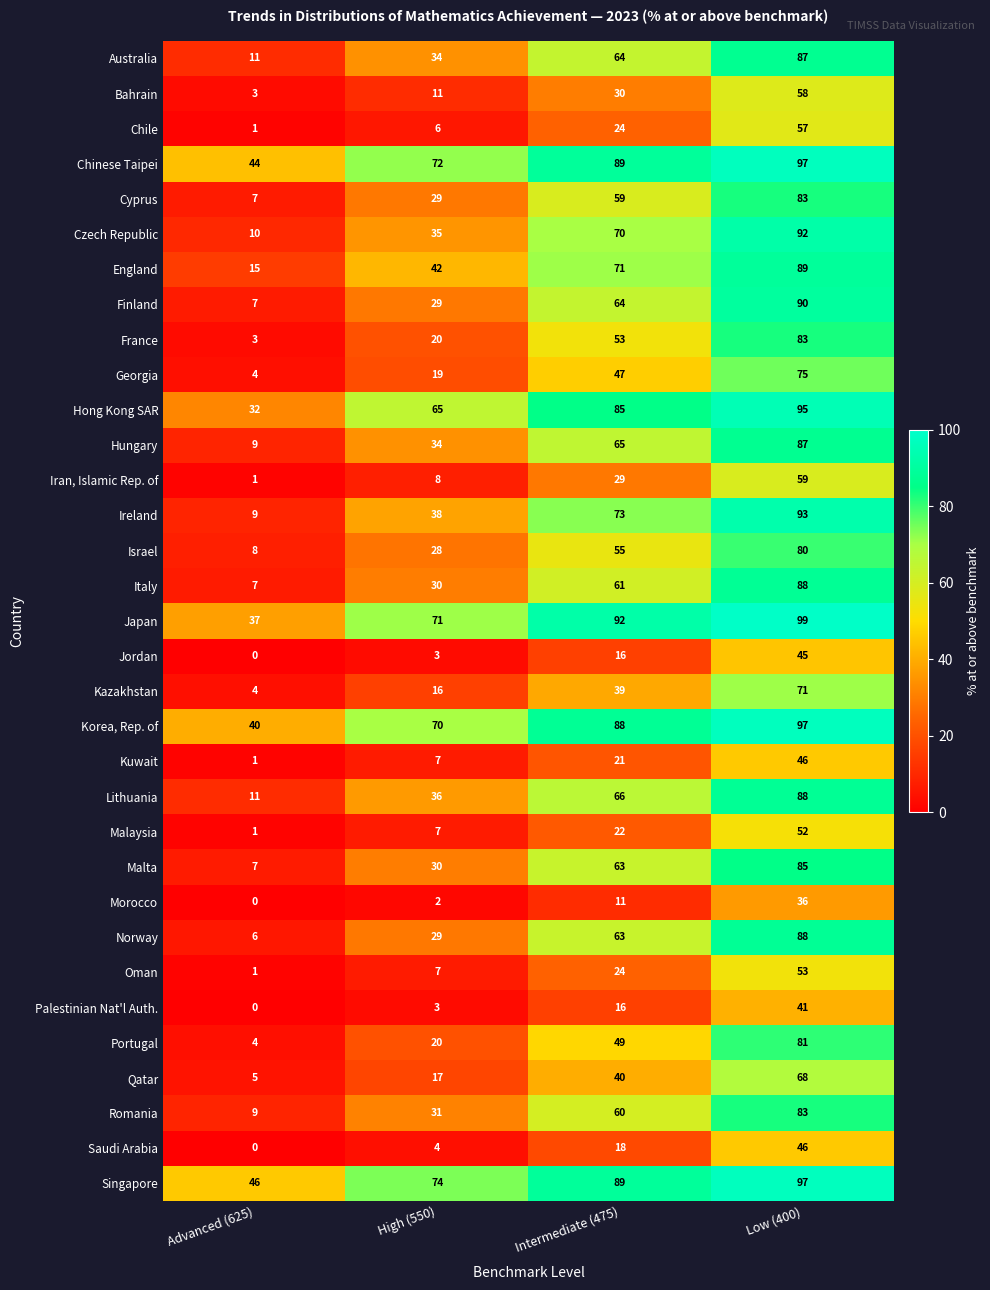

At which category does the chart reach its minimum across all series?

Advanced (625)